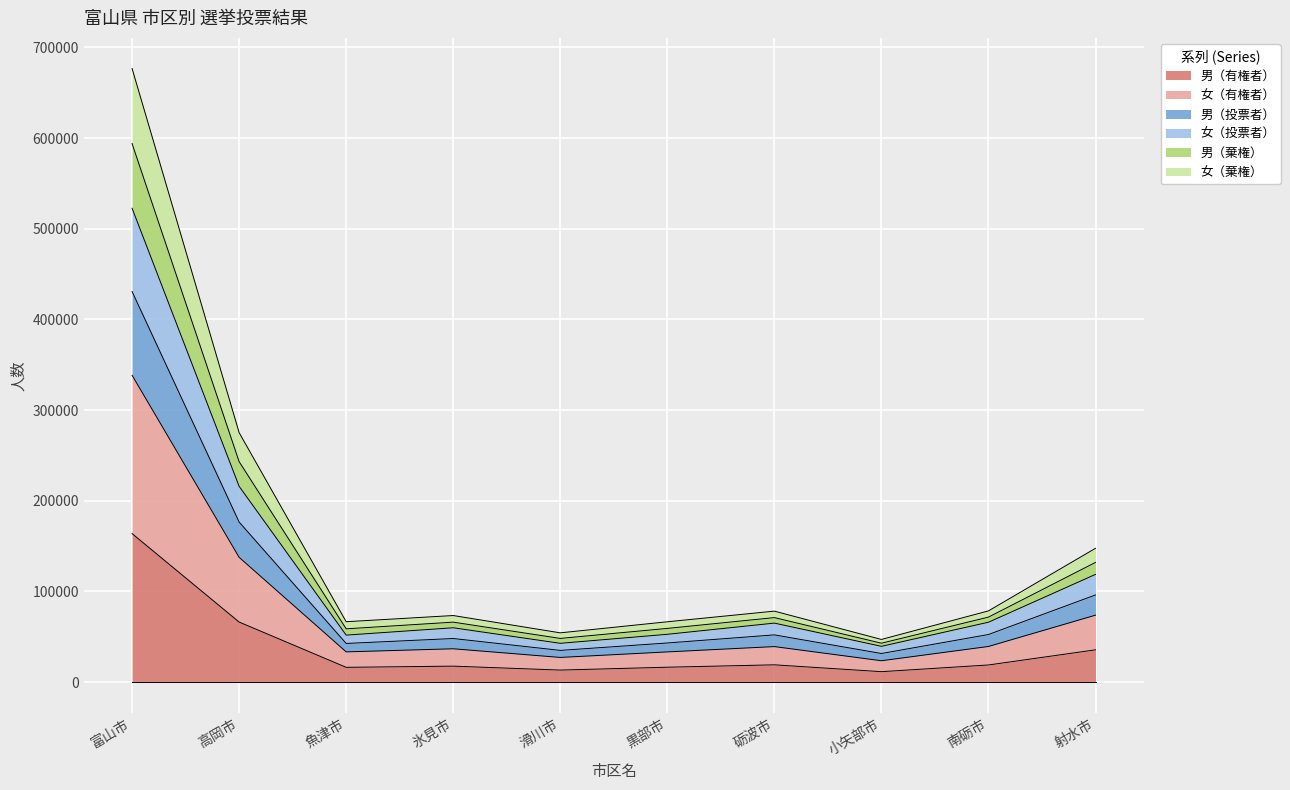

What is the highest value of the 男（有権者） series?

163730